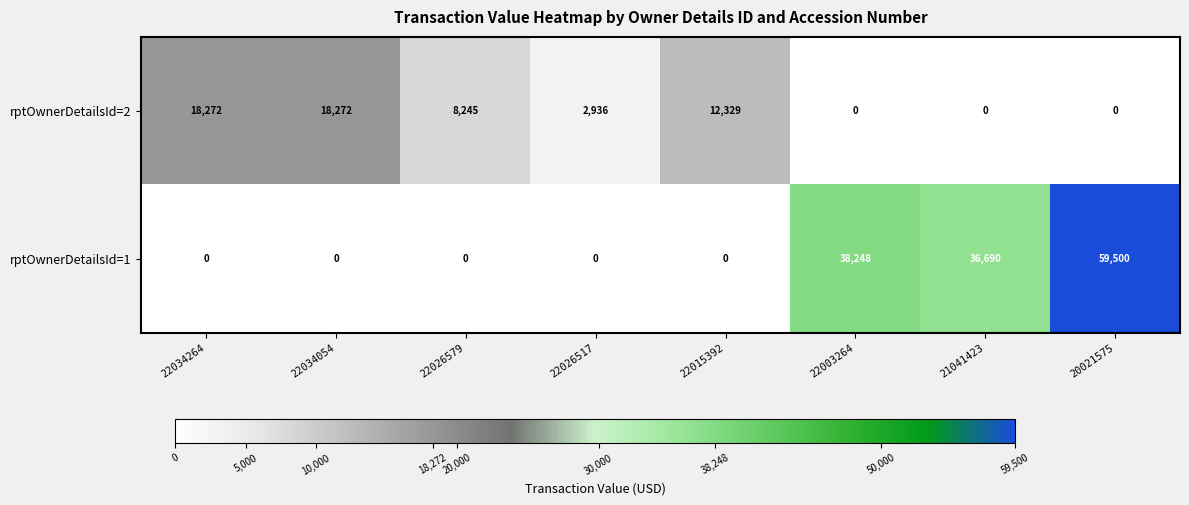

What is the sum of the rptOwnerDetailsId=2 values at 22034264 and 22015392?

30601